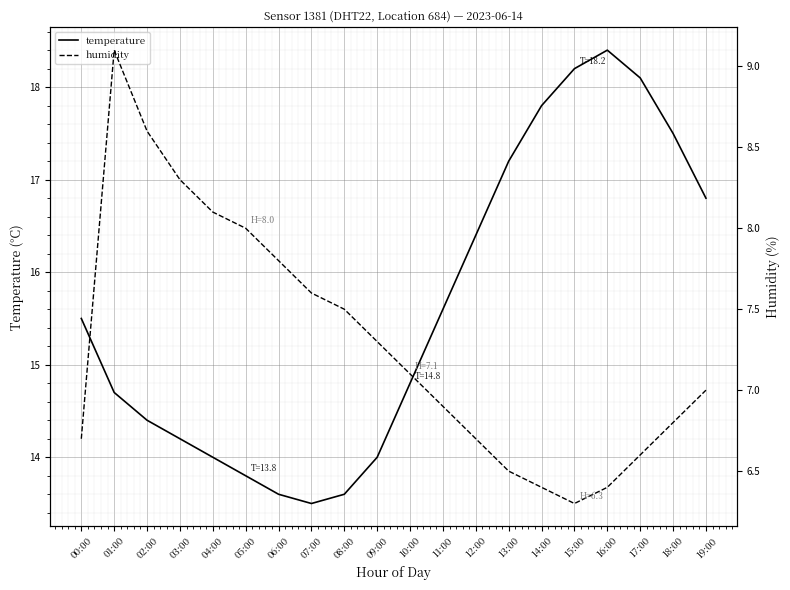

At which label does temperature reach its minimum?

07:00